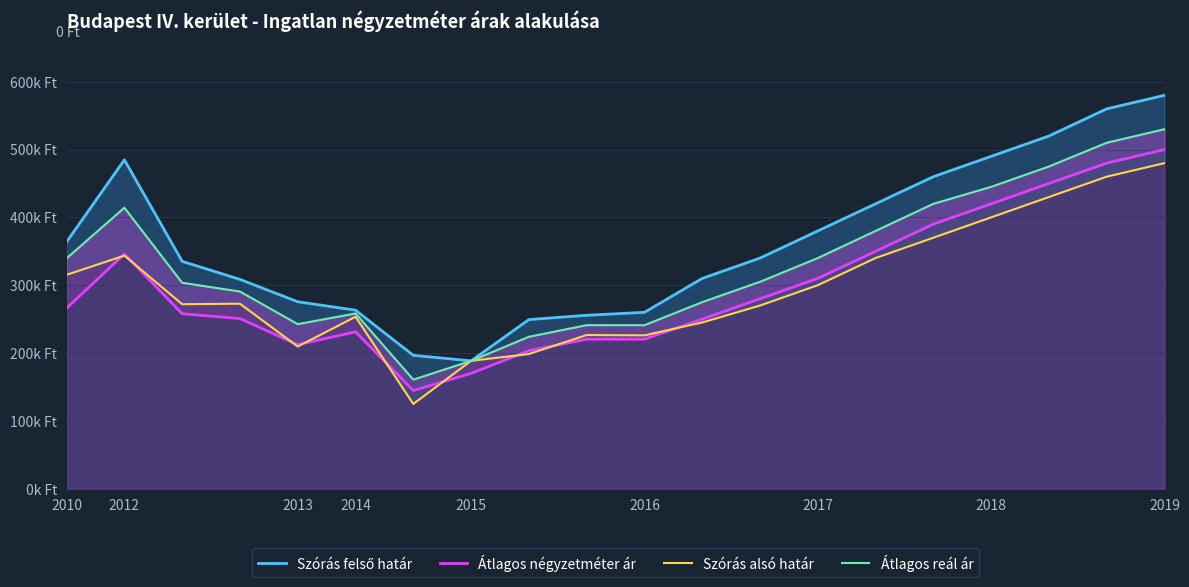

True or false: Szórás felső határ and Átlagos négyzetméter ár cross at least once.

False